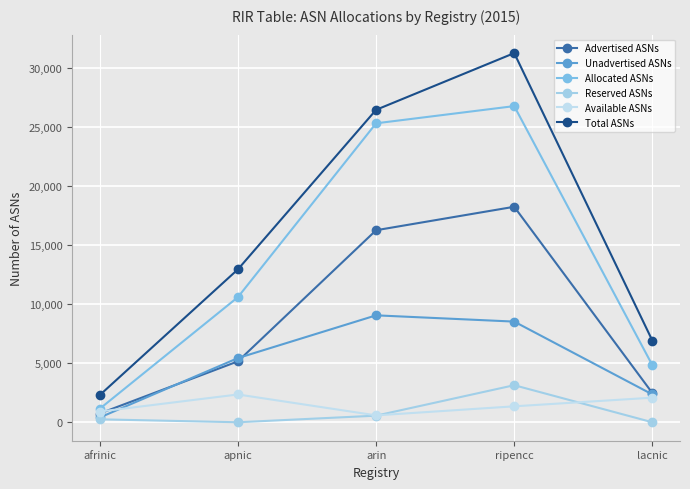

True or false: Allocated ASNs has a value of 4829 at lacnic.

True